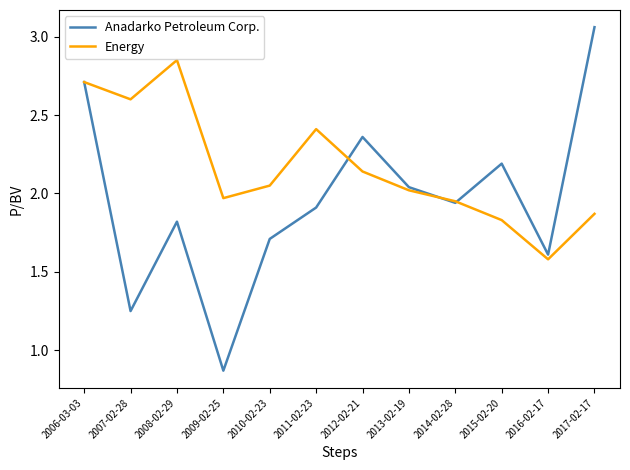

What is the lowest value of the Energy series?

1.6